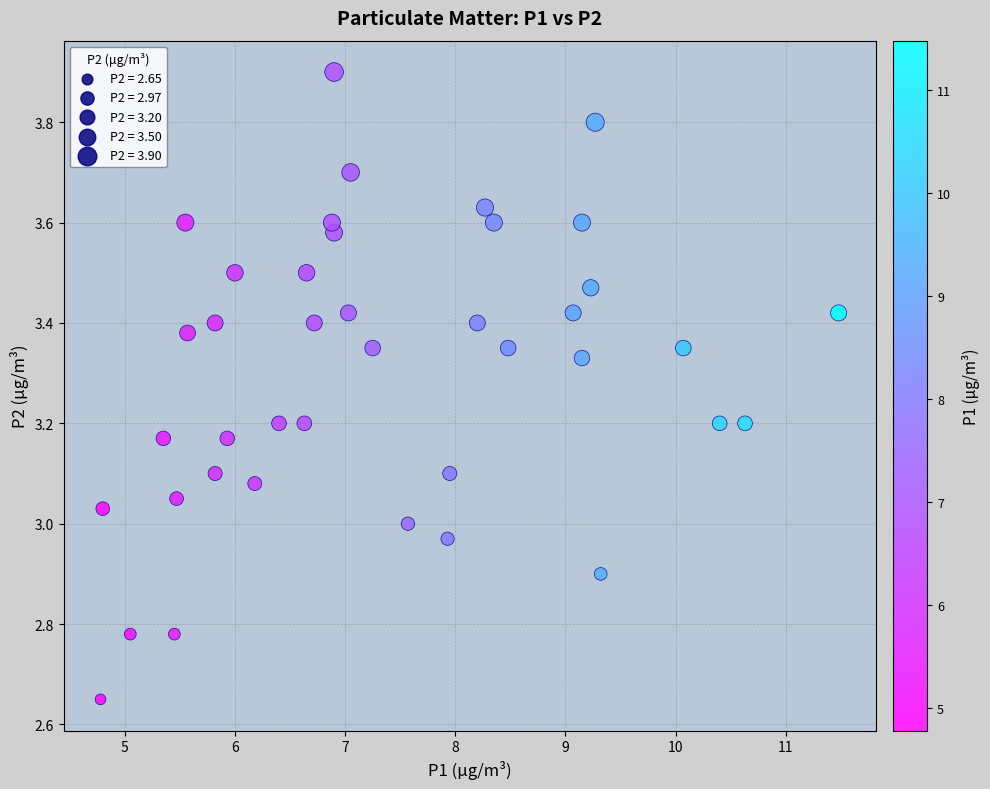

What is the range of X values (max minus min)?

6.7